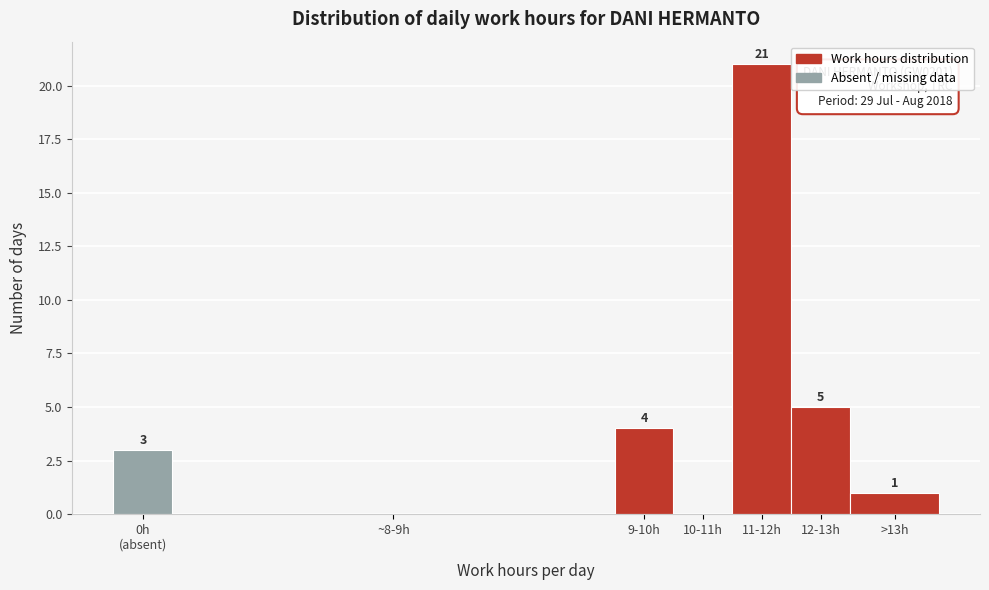

What is the change in value from ~8-9h to 11-12h?

+21